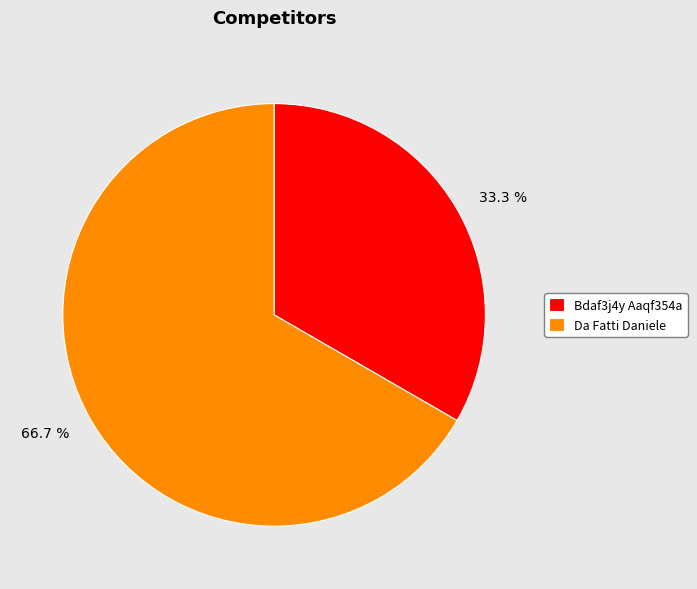

Does any single category account for the majority?

Yes